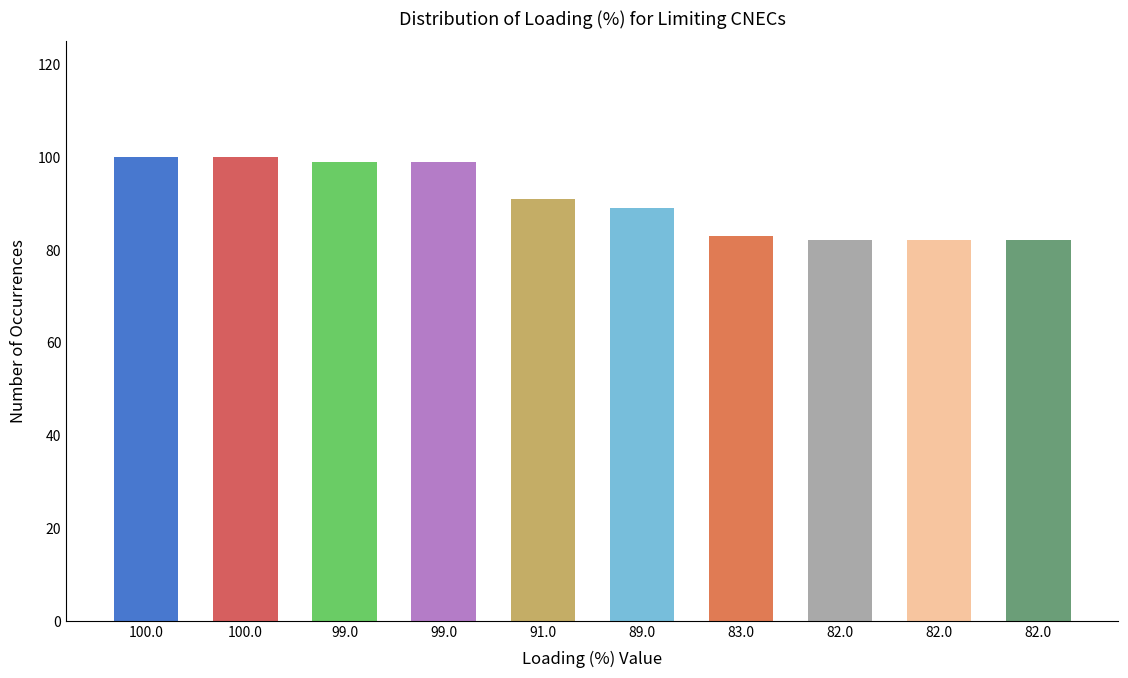

What is the label of the 8th bar from the right?

99.0